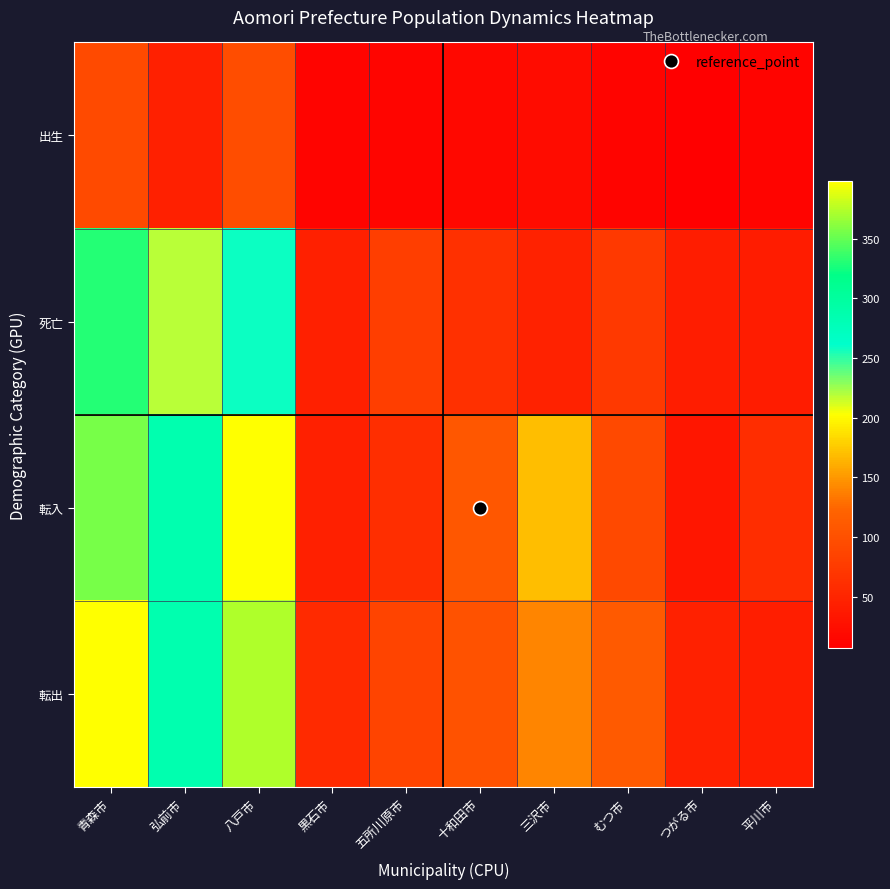

Which series has the largest total across all categories?

転出